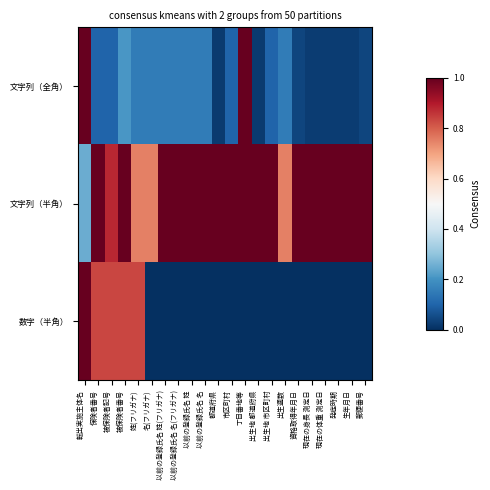

Reading left to right, transcribe all the data shown in this chart.

文字列（全角）: 転出実施主体名=1.0	保険者番号=0.1	被保険者記号=0.1	被保険者番号=0.2	姓(フリガナ)=0.1	名(フリガナ)=0.1	以前の登録氏名 姓(フリガナ)=0.1	以前の登録氏名 名(フリガナ)=0.1	以前の登録氏名 姓=0.1	以前の登録氏名 名=0.1	都道府県=0.0	市区町村=0.1	丁目番地等=1.0	出生地 都道府県=0.0	出生地 市区町村=0.1	出生週数=0.1	資格取得年月日=0.0	現在の身長 測定日=0.0	現在の体重 測定日=0.0	発症時期=0.0	生年月日=0.0	郵便番号=0.0
文字列（半角）: 転出実施主体名=0.2	保険者番号=1.0	被保険者記号=0.9	被保険者番号=1.0	姓(フリガナ)=0.8	名(フリガナ)=0.8	以前の登録氏名 姓(フリガナ)=1.0	以前の登録氏名 名(フリガナ)=1.0	以前の登録氏名 姓=1.0	以前の登録氏名 名=1.0	都道府県=1.0	市区町村=1.0	丁目番地等=1.0	出生地 都道府県=1.0	出生地 市区町村=1.0	出生週数=0.8	資格取得年月日=1.0	現在の身長 測定日=1.0	現在の体重 測定日=1.0	発症時期=1.0	生年月日=1.0	郵便番号=1.0
数字（半角）: 転出実施主体名=1.0	保険者番号=0.8	被保険者記号=0.8	被保険者番号=0.8	姓(フリガナ)=0.8	名(フリガナ)=0.0	以前の登録氏名 姓(フリガナ)=0.0	以前の登録氏名 名(フリガナ)=0.0	以前の登録氏名 姓=0.0	以前の登録氏名 名=0.0	都道府県=0.0	市区町村=0.0	丁目番地等=0.0	出生地 都道府県=0.0	出生地 市区町村=0.0	出生週数=0.0	資格取得年月日=0.0	現在の身長 測定日=0.0	現在の体重 測定日=0.0	発症時期=0.0	生年月日=0.0	郵便番号=0.0